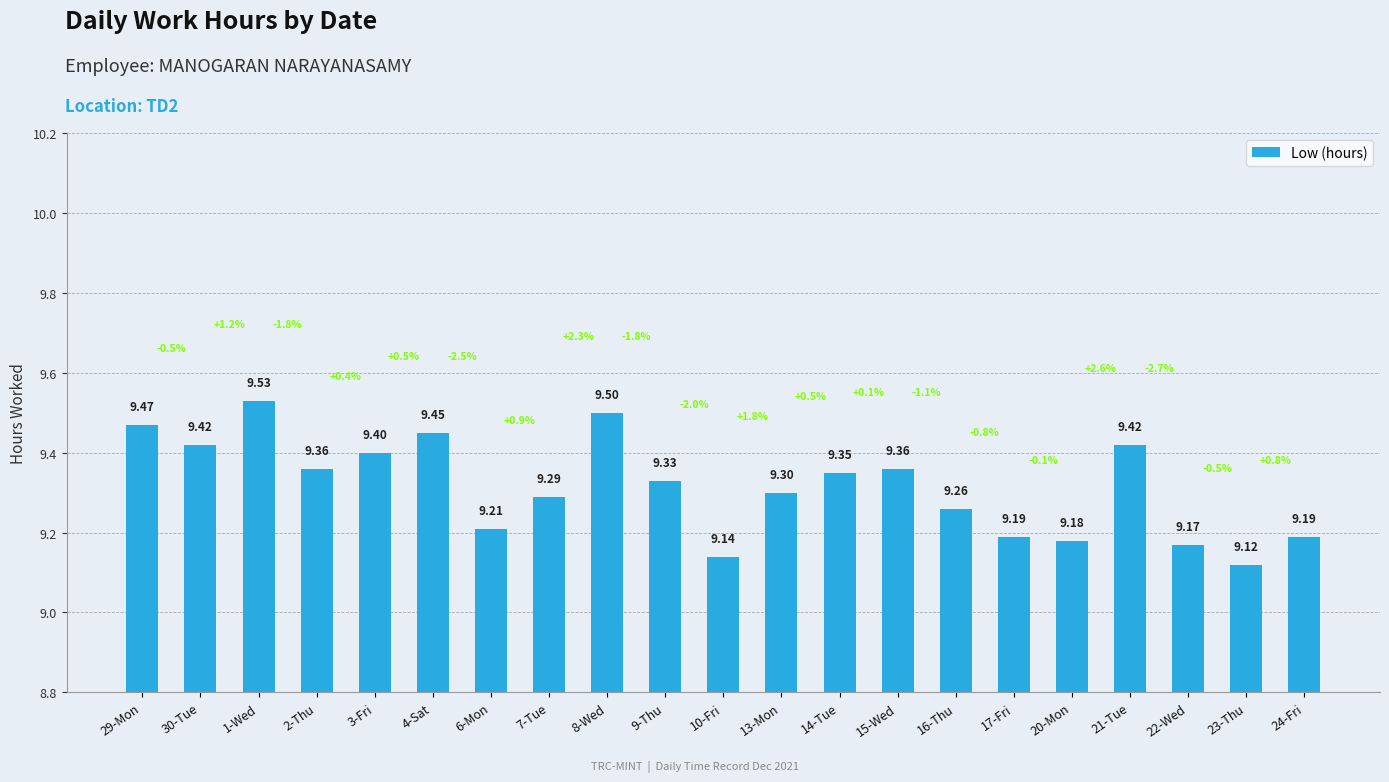

How many values are between 9 and 10?

21